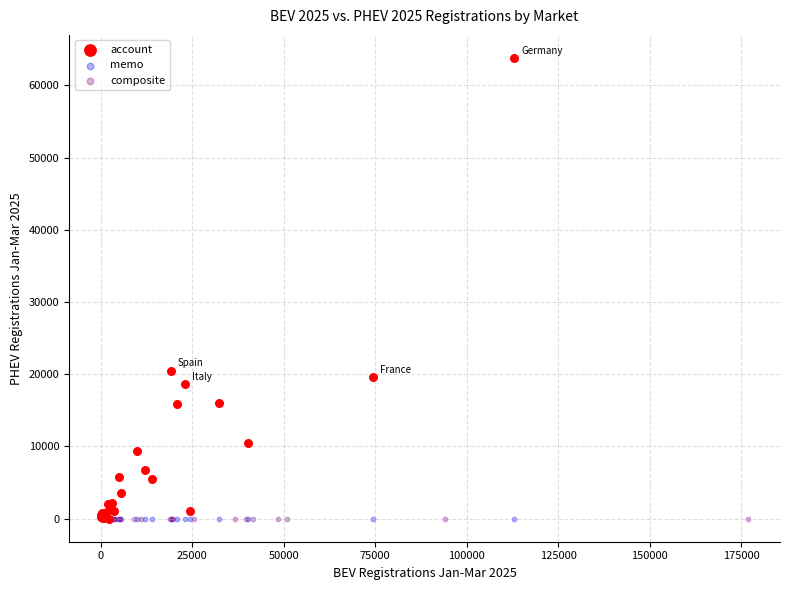

Which series reaches the maximum Y coordinate?

account